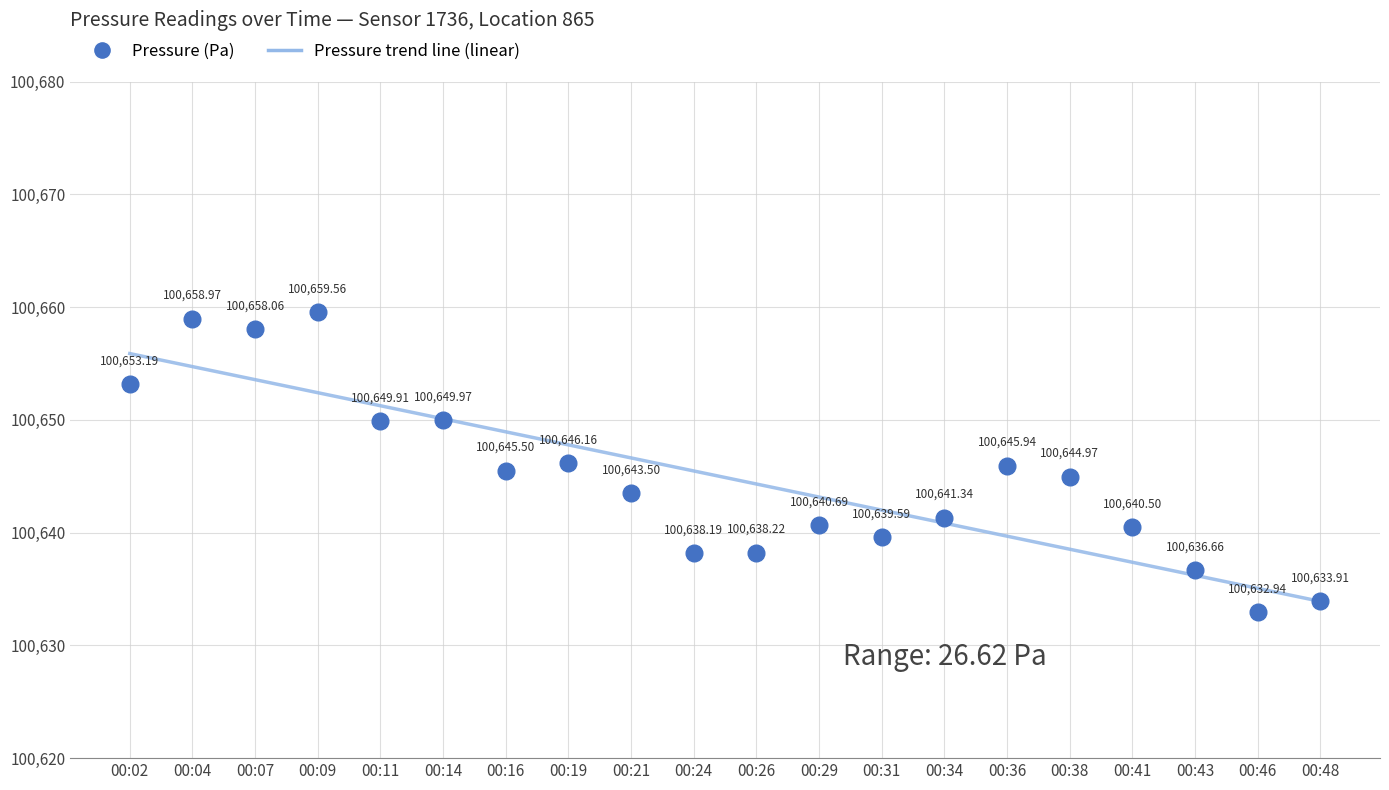

What is the value of the 12th point from the left?

100640.7